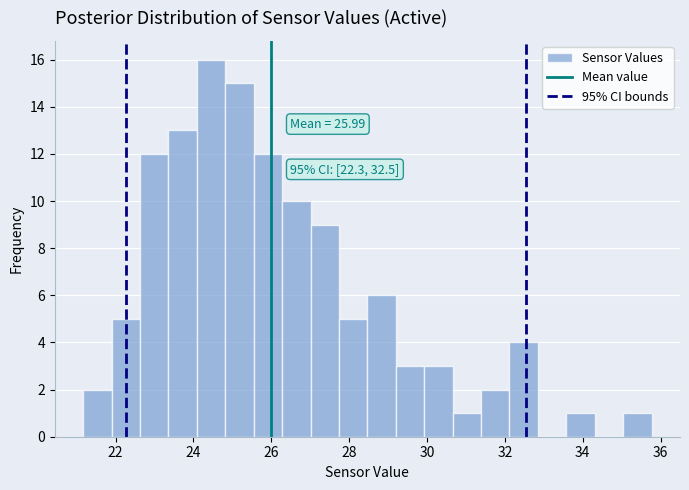

Around what value on the x-axis is the tallest bar? Give the approximate position of its centre, as read against the axis.

24.4